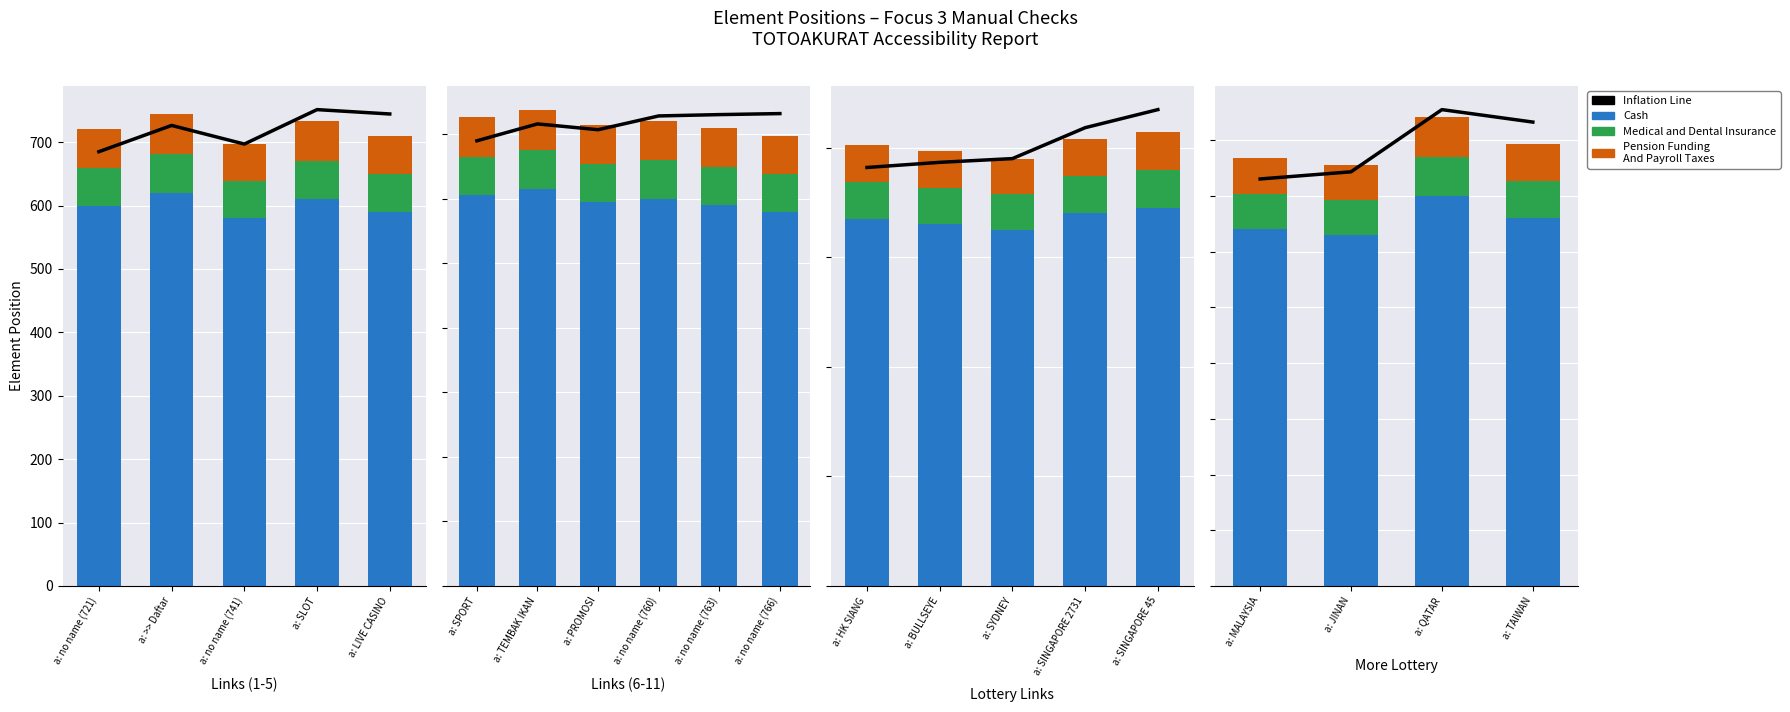

How many values in the Cash series exceed 660?

1